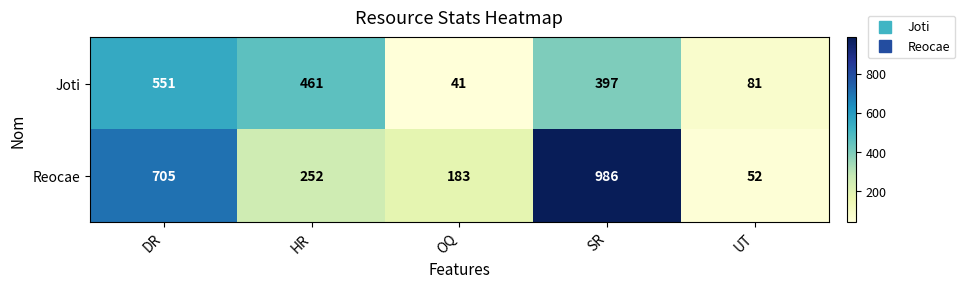

What is the total value across all series at DR?

1256